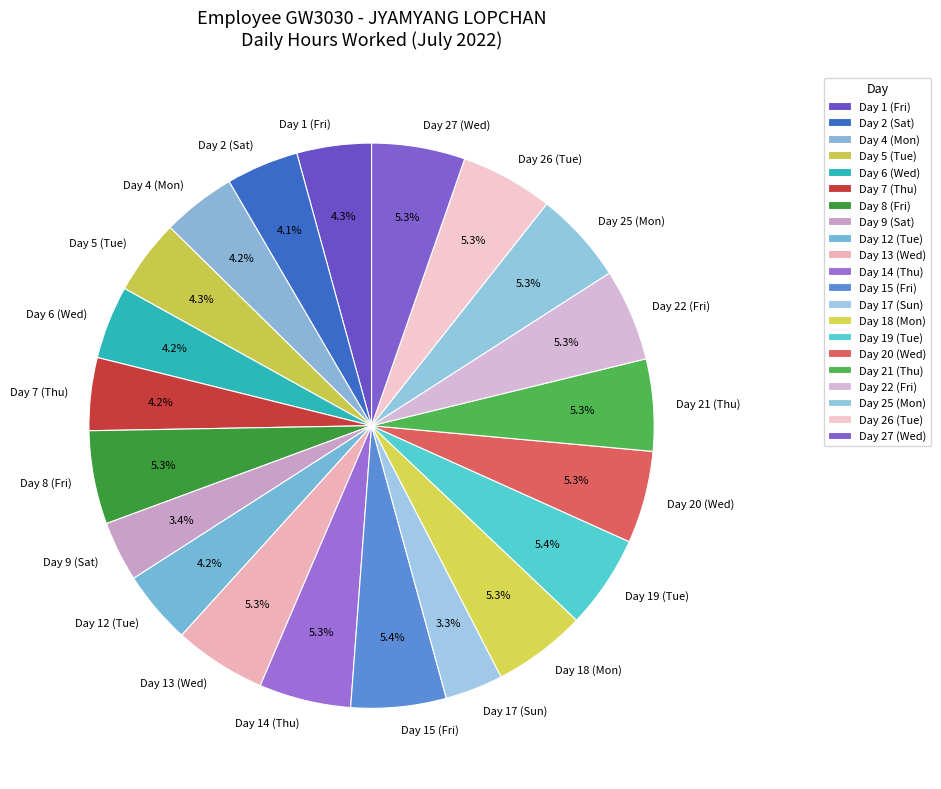

Is the sum of Day 6 (Wed) and Day 13 (Wed) greater than half?

No